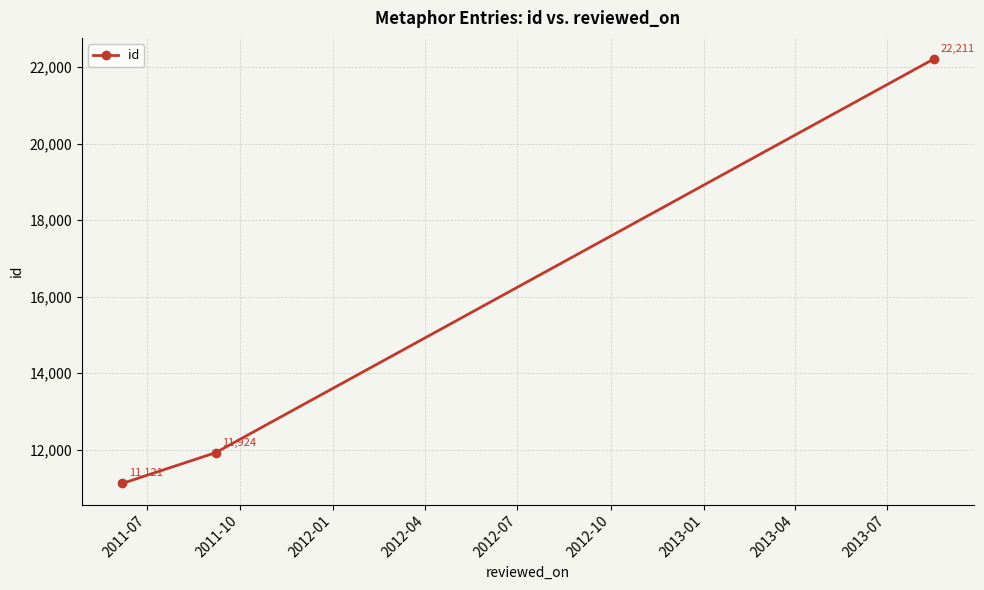

What is the greatest value displayed?

22211